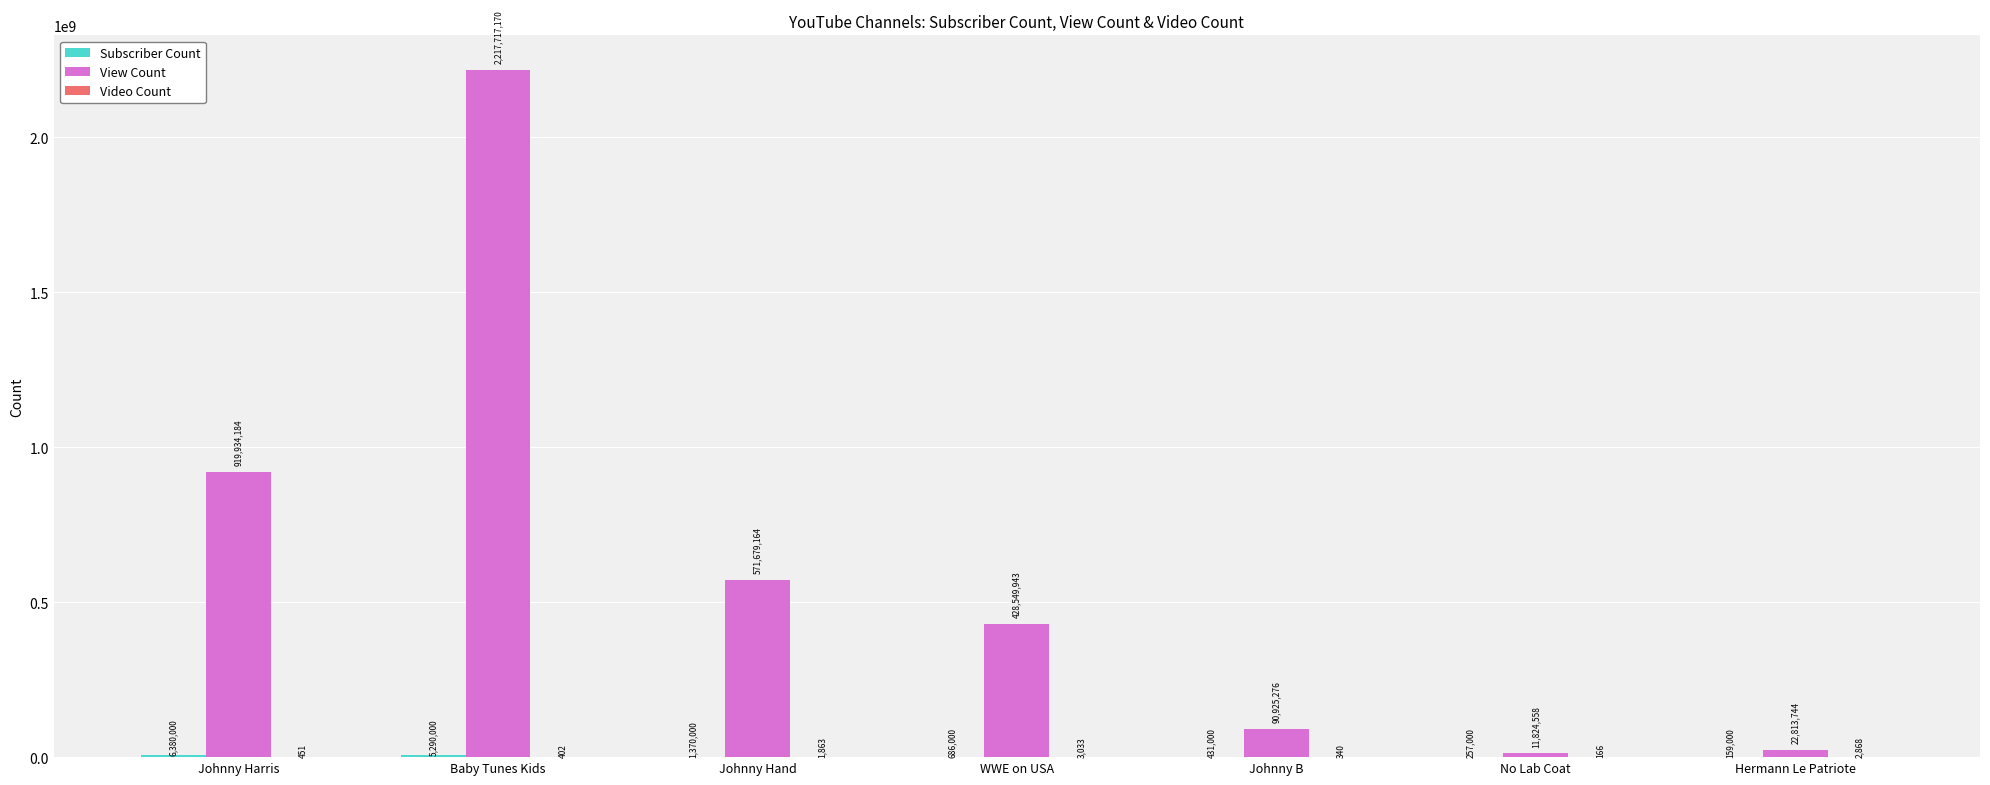

True or false: View Count has a value of 349346046 at Johnny Harris.

False